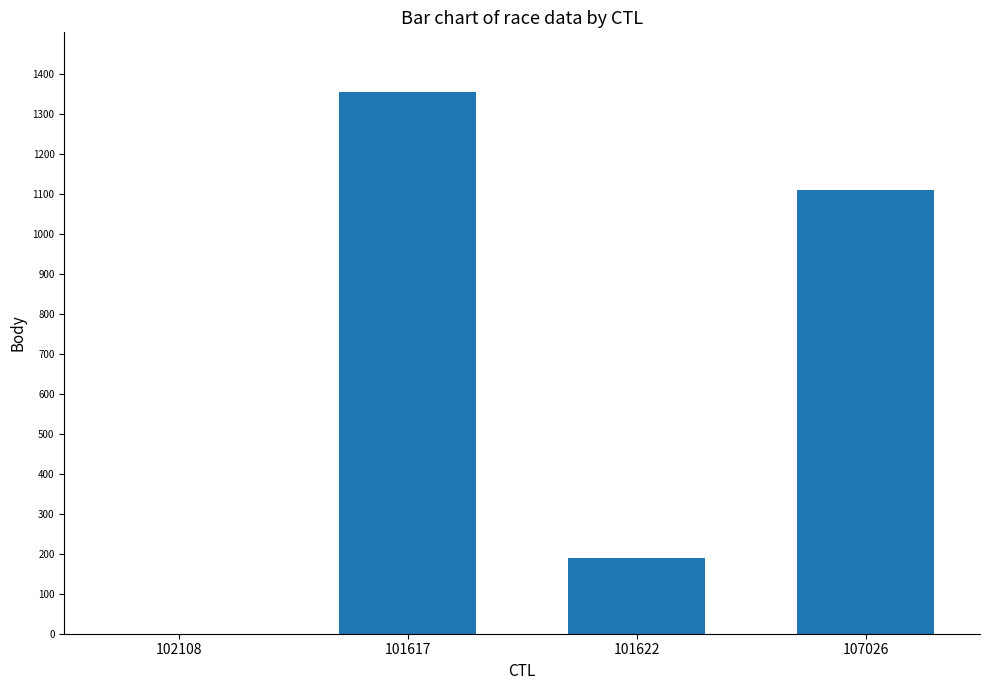

Is it true that the value at 107026 is 1824?

False